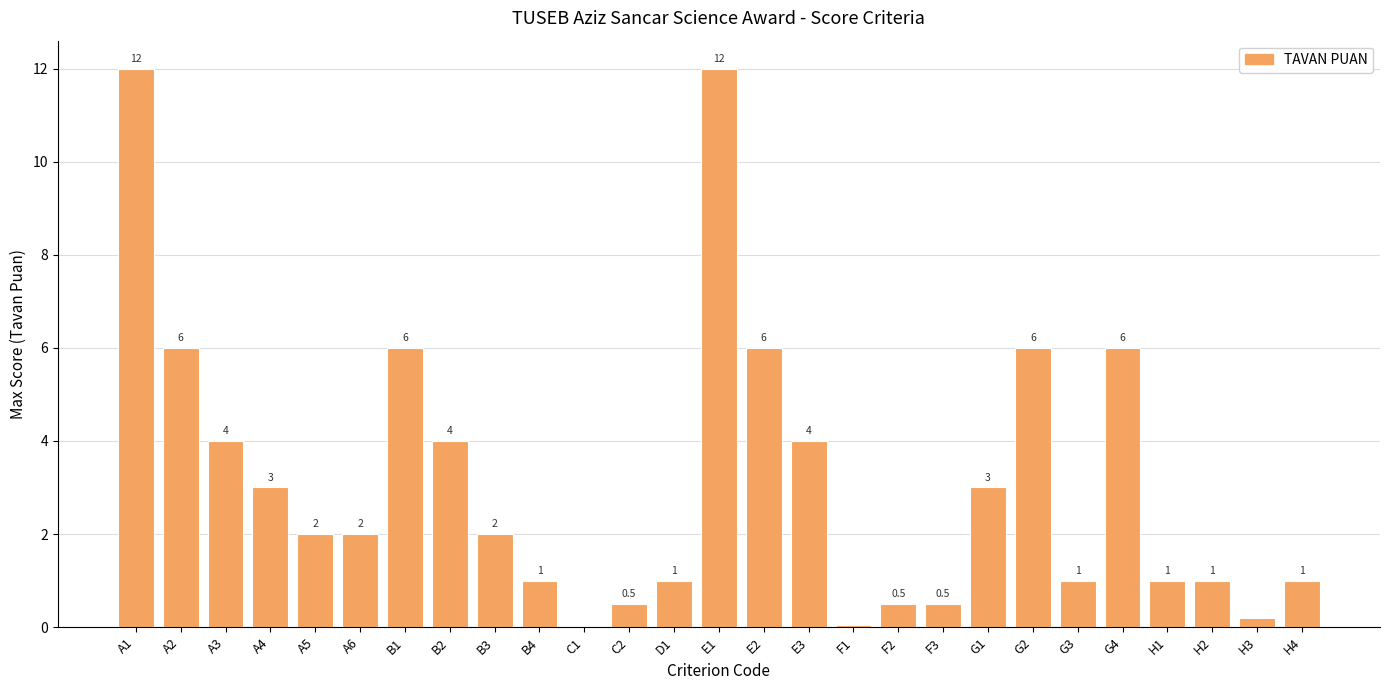

What value does the data have at B3?

2.0